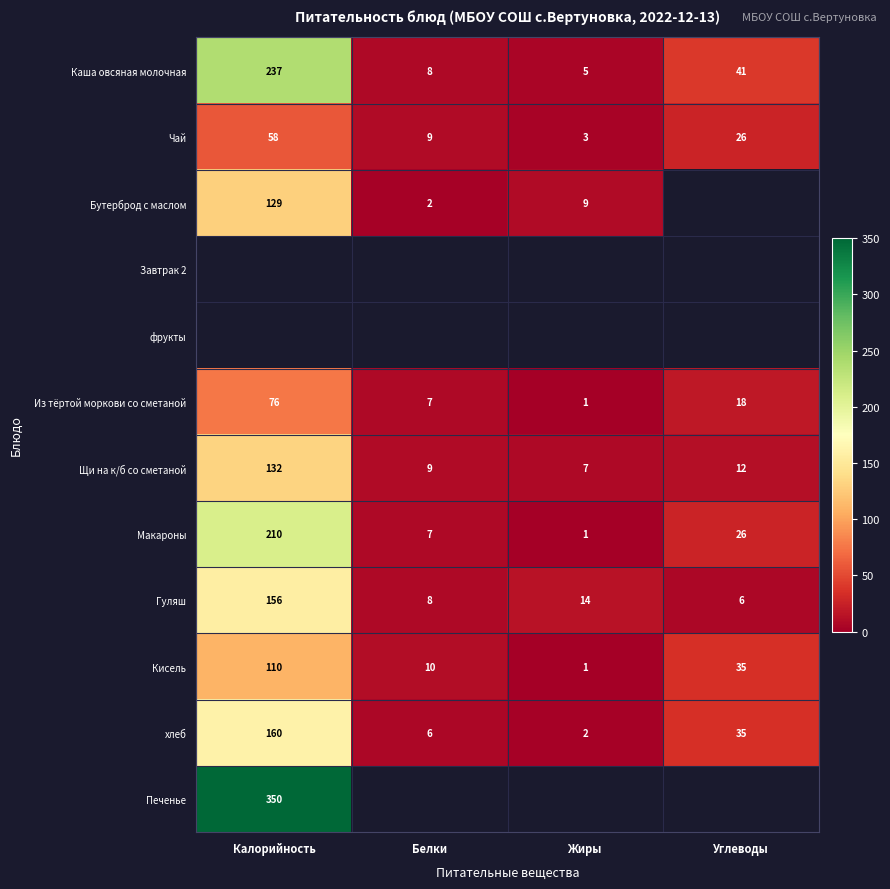

At which label does Чай first exceed 26?

Калорийность